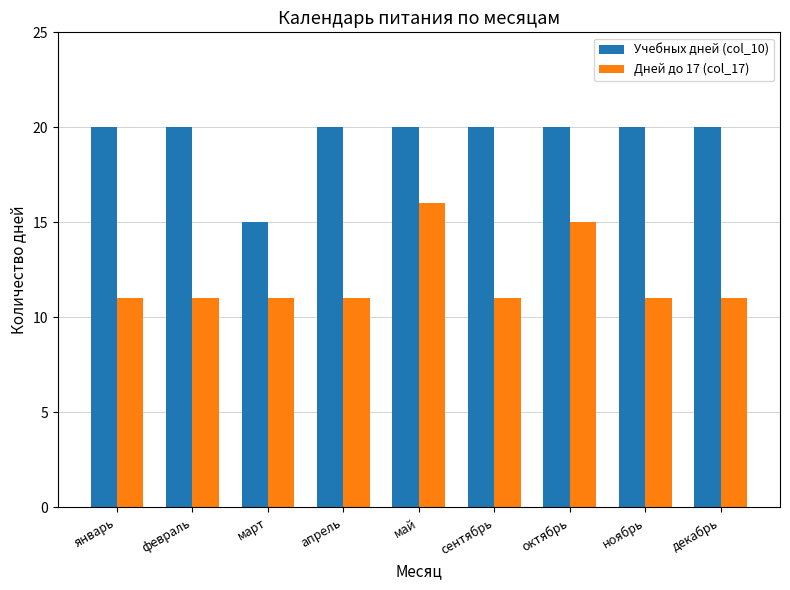

What is the maximum value shown in the chart?

20